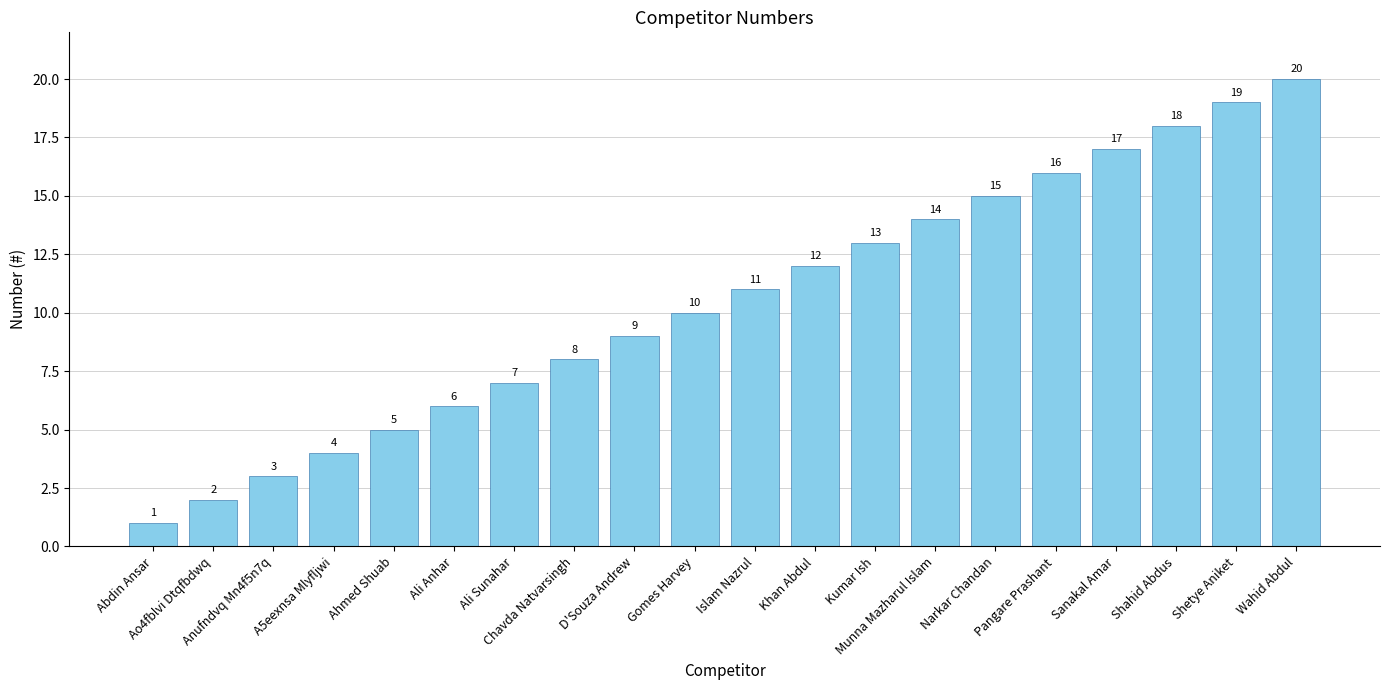

Approximately how many times larger is the value at Wahid Abdul compared to Munna Mazharul Islam?

1.4